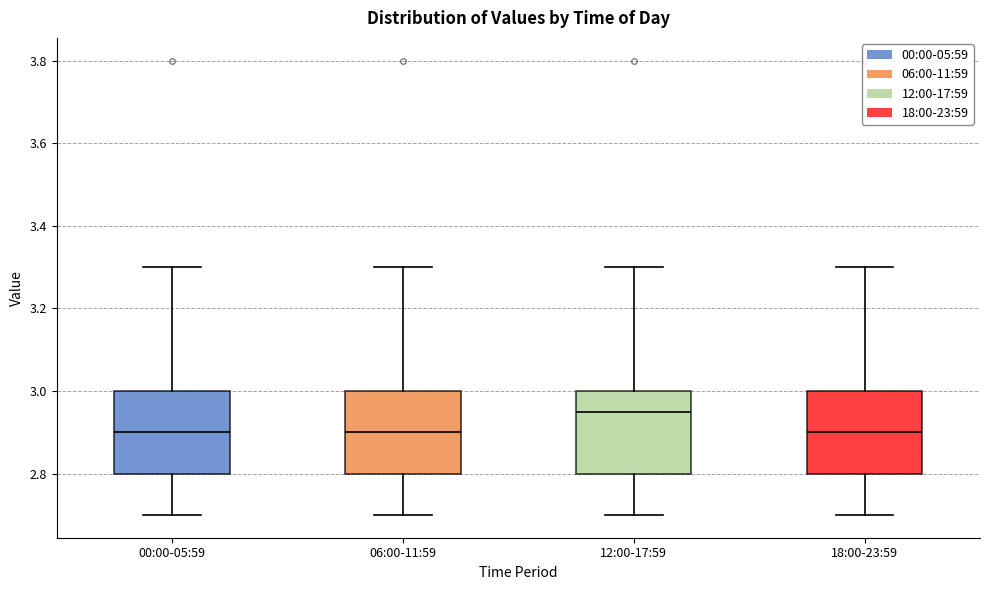

Where is the lower edge of the box for 06:00-11:59 on the y-axis? The values are not printed on the chart, so give them approximately, as read against the axis.

2.80